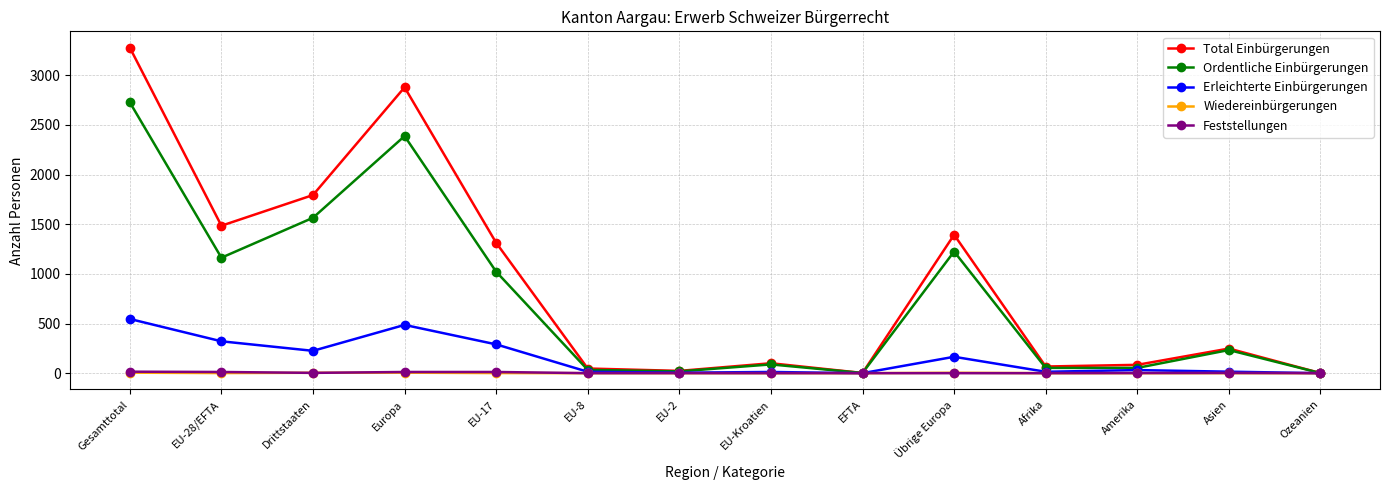

Is the value of Ordentliche Einbürgerungen at Gesamttotal greater than the value of Wiedereinbürgerungen at EU-8?

Yes